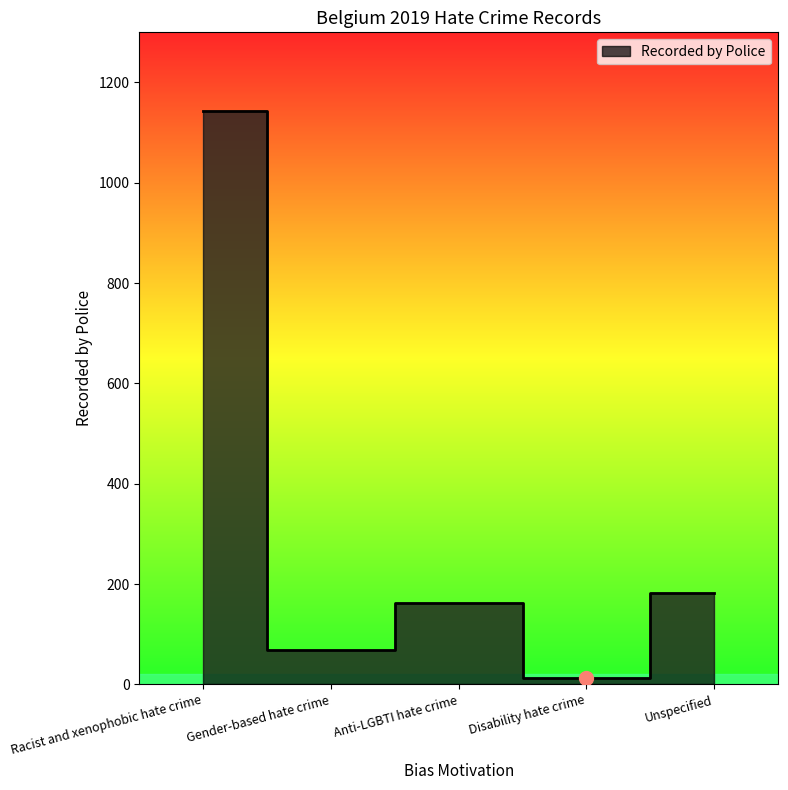

What is the difference between the second highest and second lowest values?

114